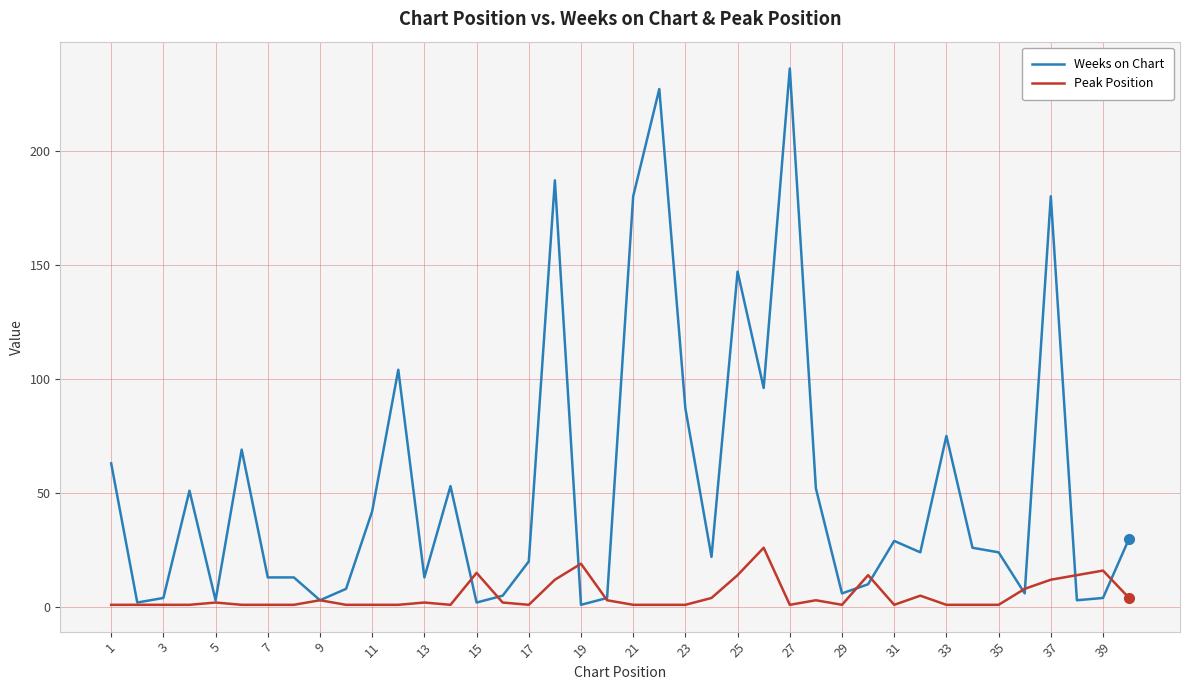

Does the chart display data point markers on the line(s)?

No